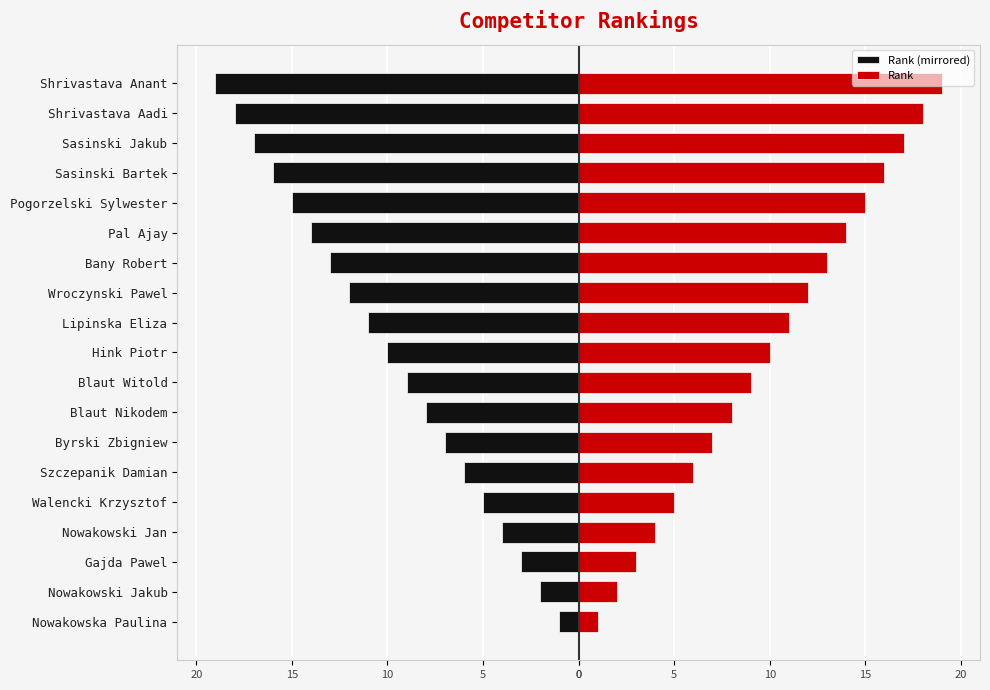

Between Lipinska Eliza and Bany Robert, which series saw the biggest shift?

Rank (mirrored)